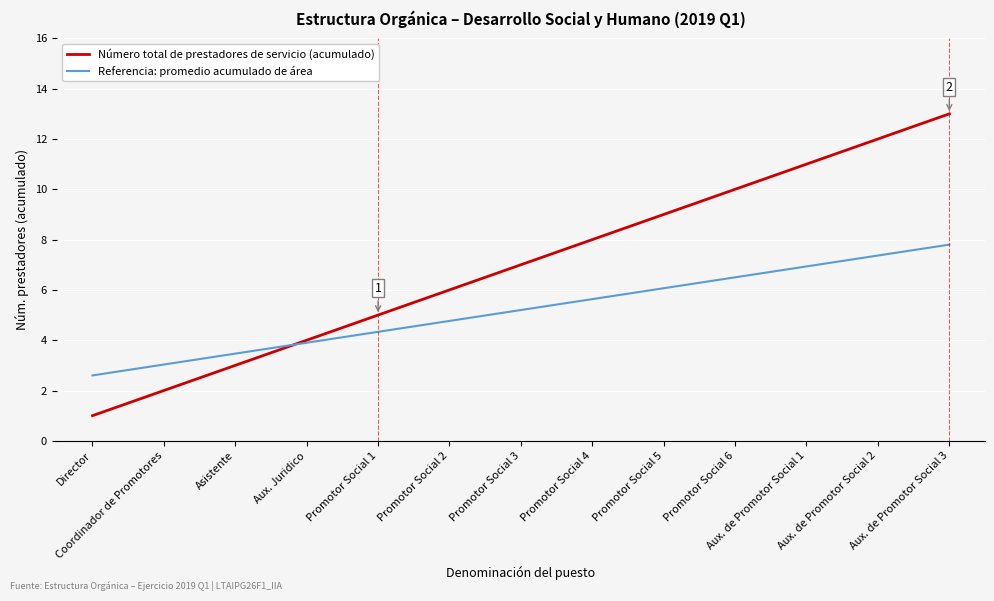

List the labels in order of Número total de prestadores de servicio (acumulado) value, largest first.

Aux. de Promotor Social 3, Aux. de Promotor Social 2, Aux. de Promotor Social 1, Promotor Social 6, Promotor Social 5, Promotor Social 4, Promotor Social 3, Promotor Social 2, Promotor Social 1, Aux. Juridico, Asistente, Coordinador de Promotores, Director